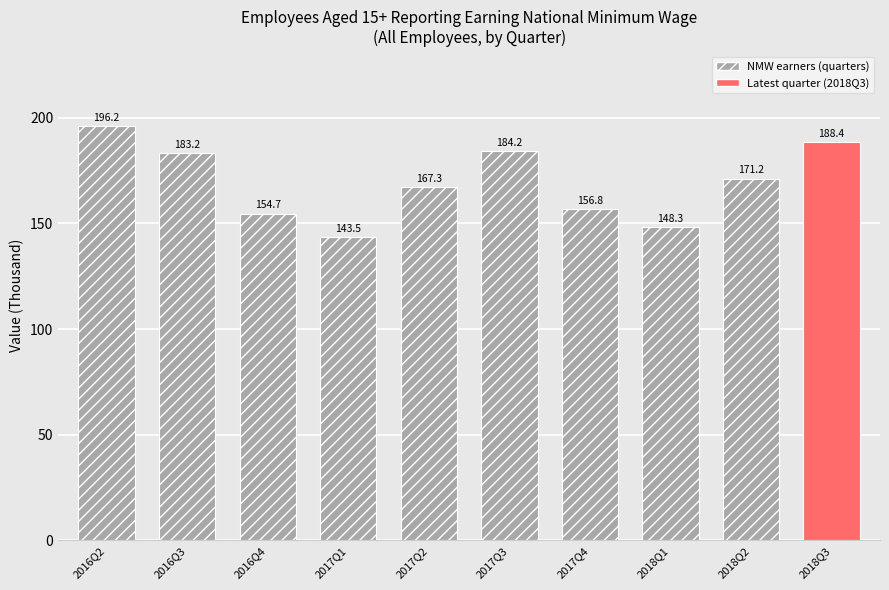

How many values exceed 171?

5